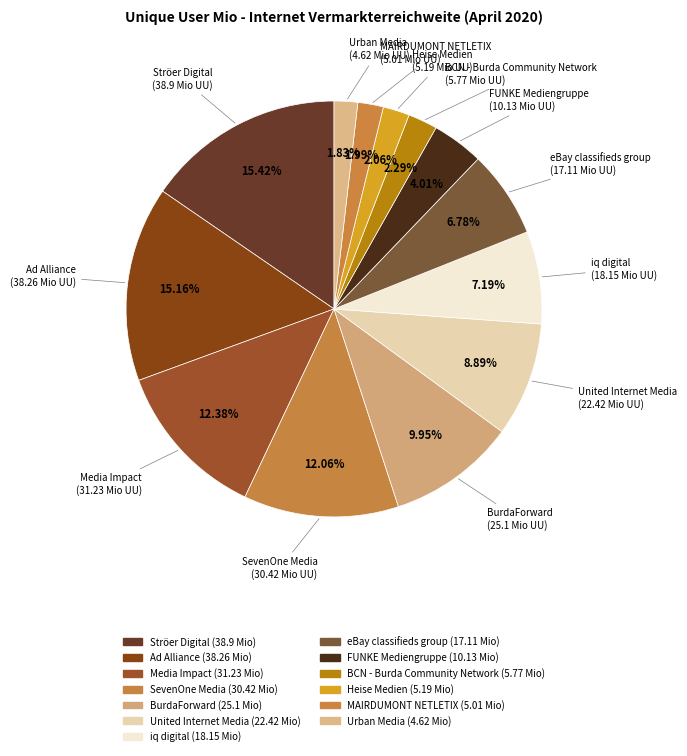

Which slice is the largest?

Ströer Digital